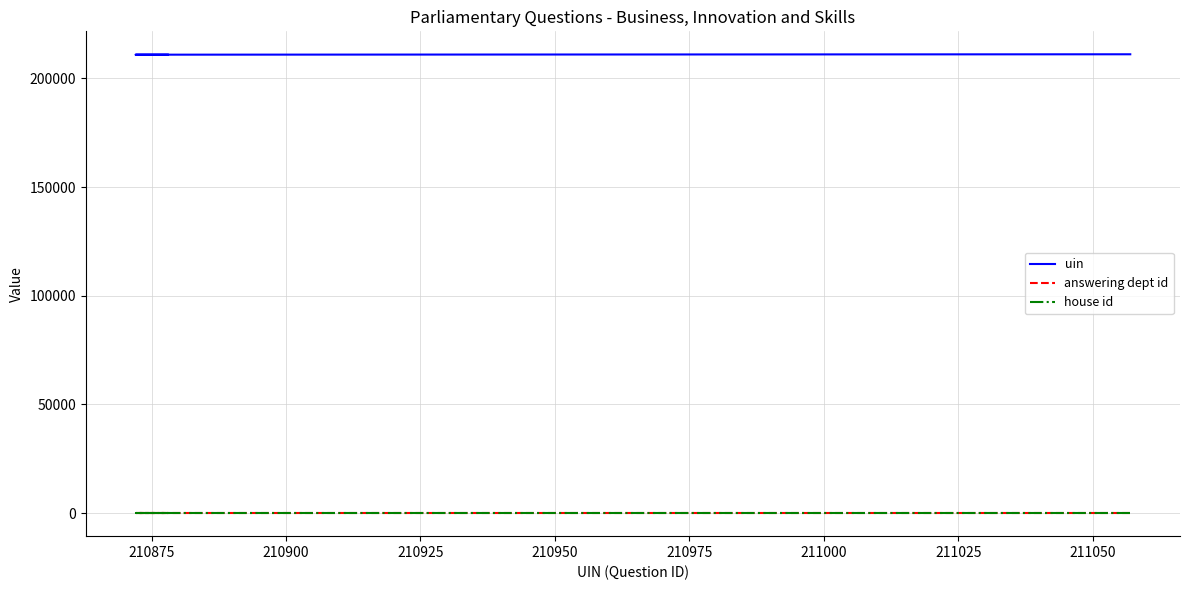

True or false: uin has more than 1 points higher than both neighbors.

False